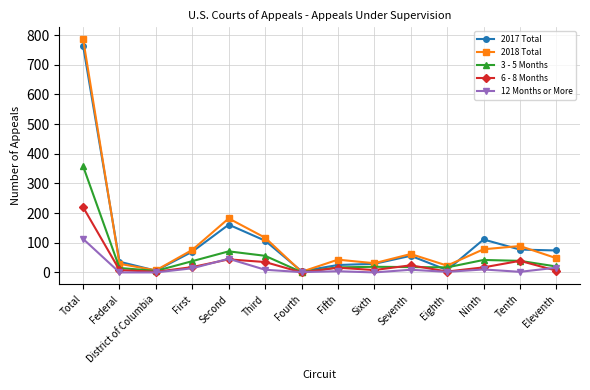

What is the maximum value for 12 Months or More?

113